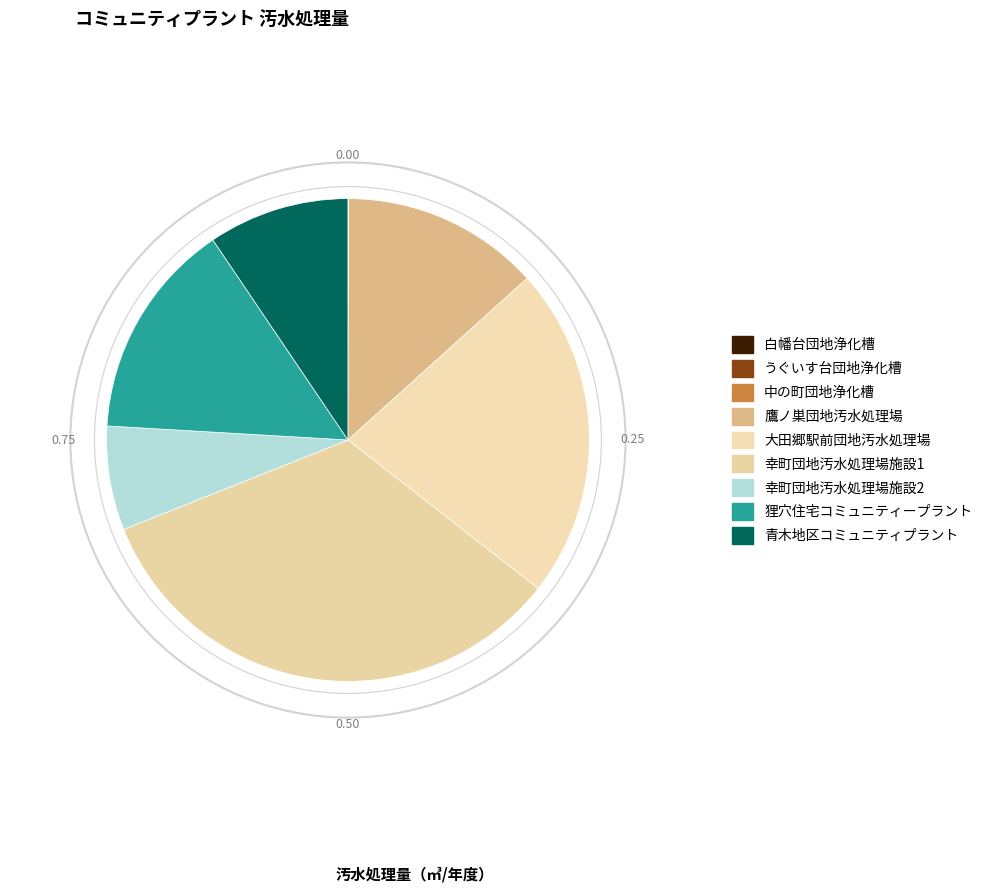

To the nearest percent, what is the combined percentage of 青木地区コミュニティプラント and 狸穴住宅コミュニティープラント?

24%